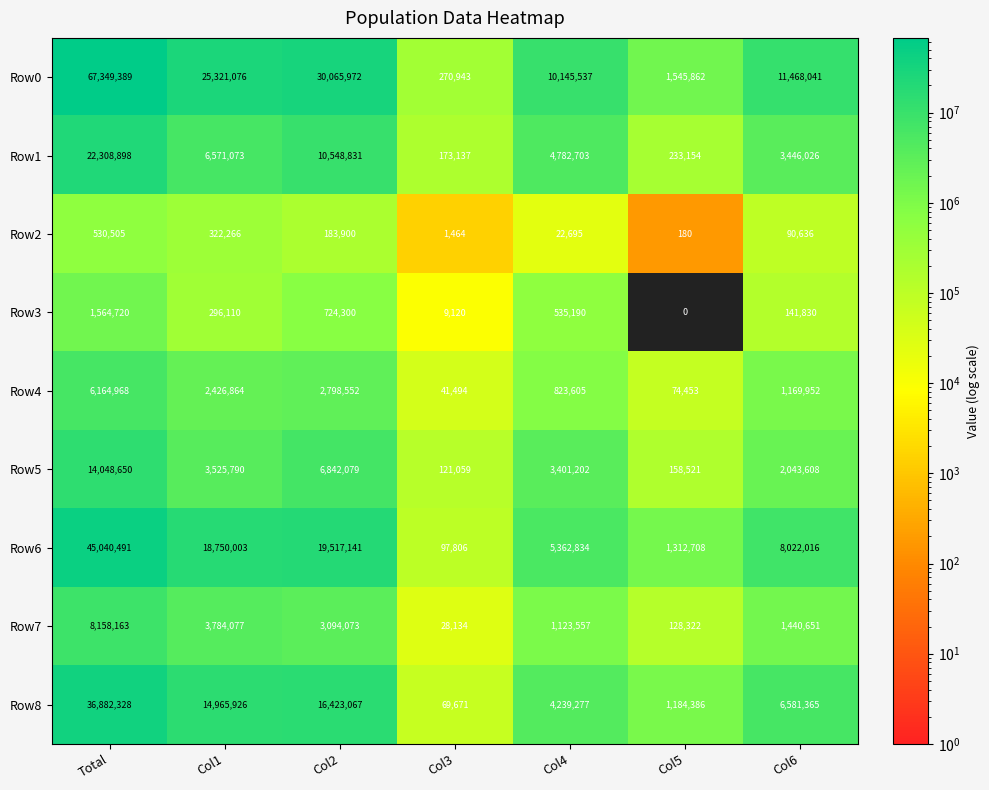

List the labels in order of Row8 value, smallest first.

Col3, Col5, Col4, Col6, Col1, Col2, Total